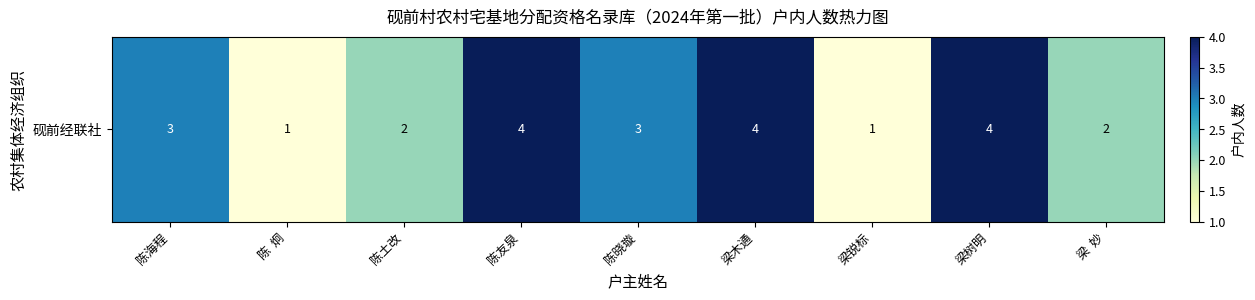

True or false: the data shows 3 at 陈土改.

False